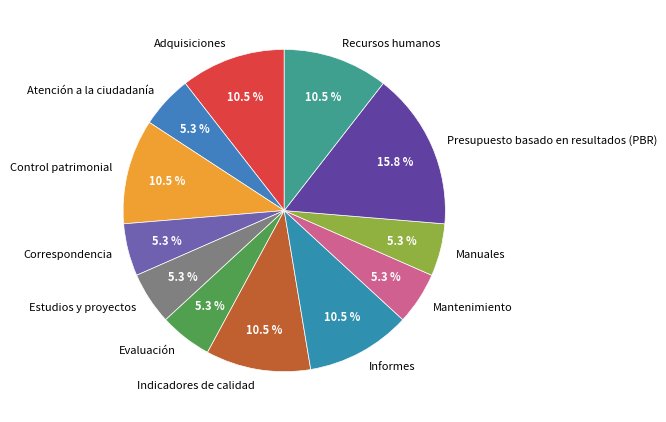

Do Adquisiciones and Presupuesto basado en resultados (PBR) together represent more than half of the pie?

No